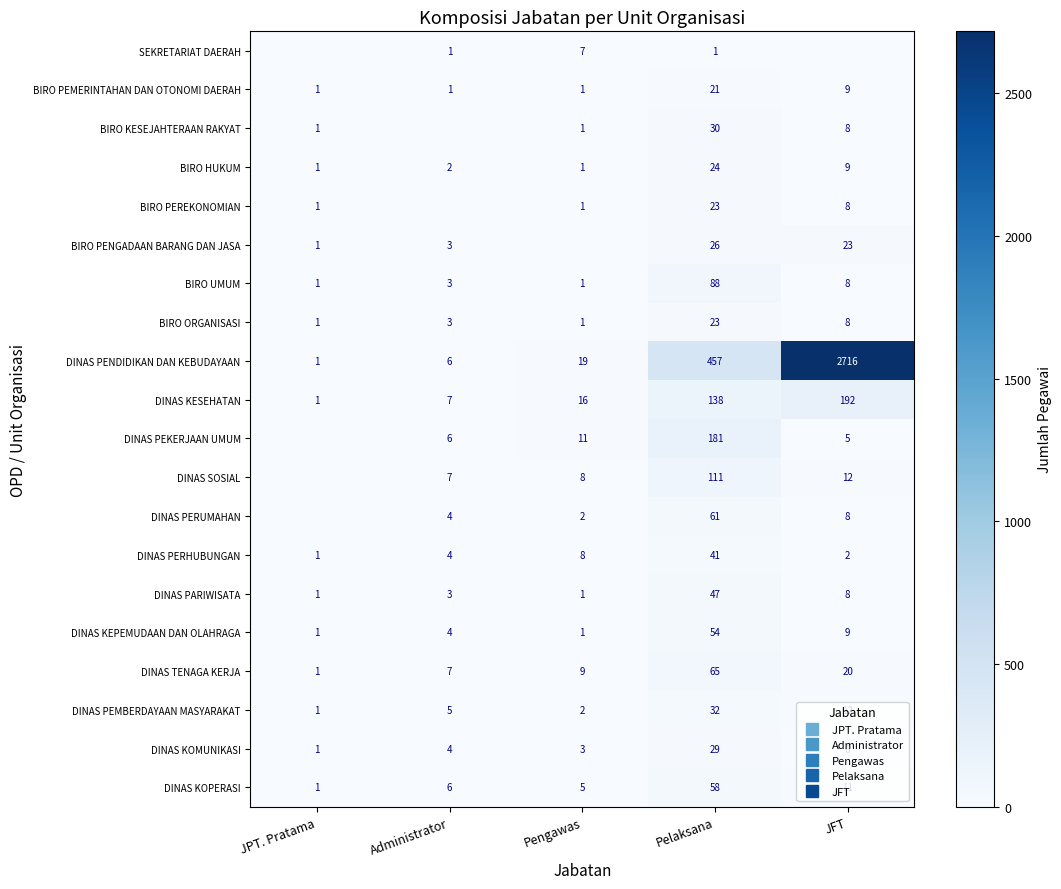

List the labels in order of DINAS KESEHATAN value, smallest first.

JPT. Pratama, Administrator, Pengawas, Pelaksana, JFT